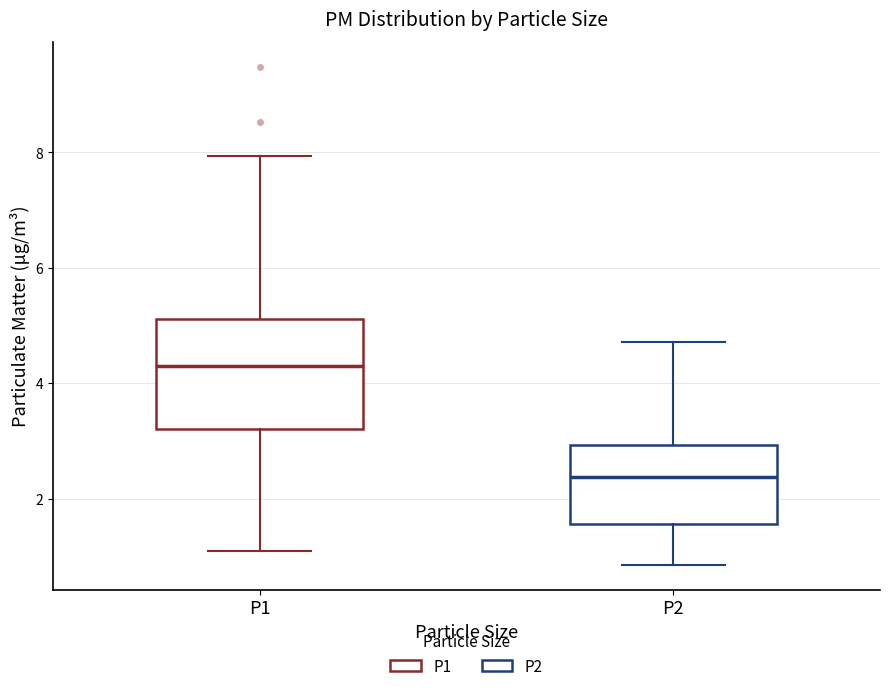

Reading left to right, read every box against the y-axis: the position of its median line, the range the box covers, and the ends of its whiskers. The values are not printed on the chart, so give them approximately, as read against the axis.

P1: median 4.4, box 3.2 to 5.2, whiskers 1.2 to 8.0
P2: median 2.4, box 1.6 to 3.0, whiskers 0.8 to 4.8